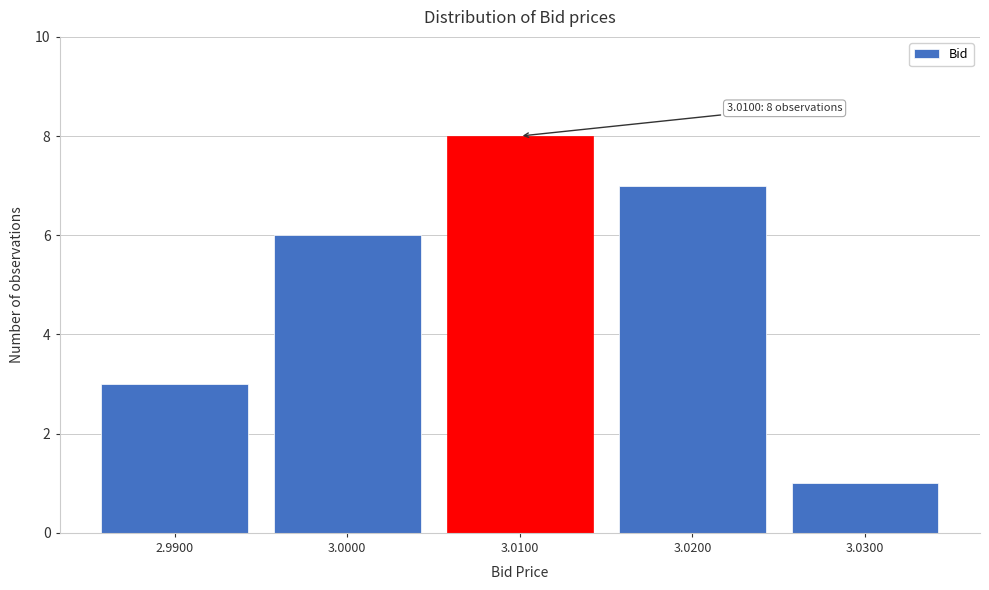

Reading right to left, extract all data points from this chart.

1	7	8	6	3